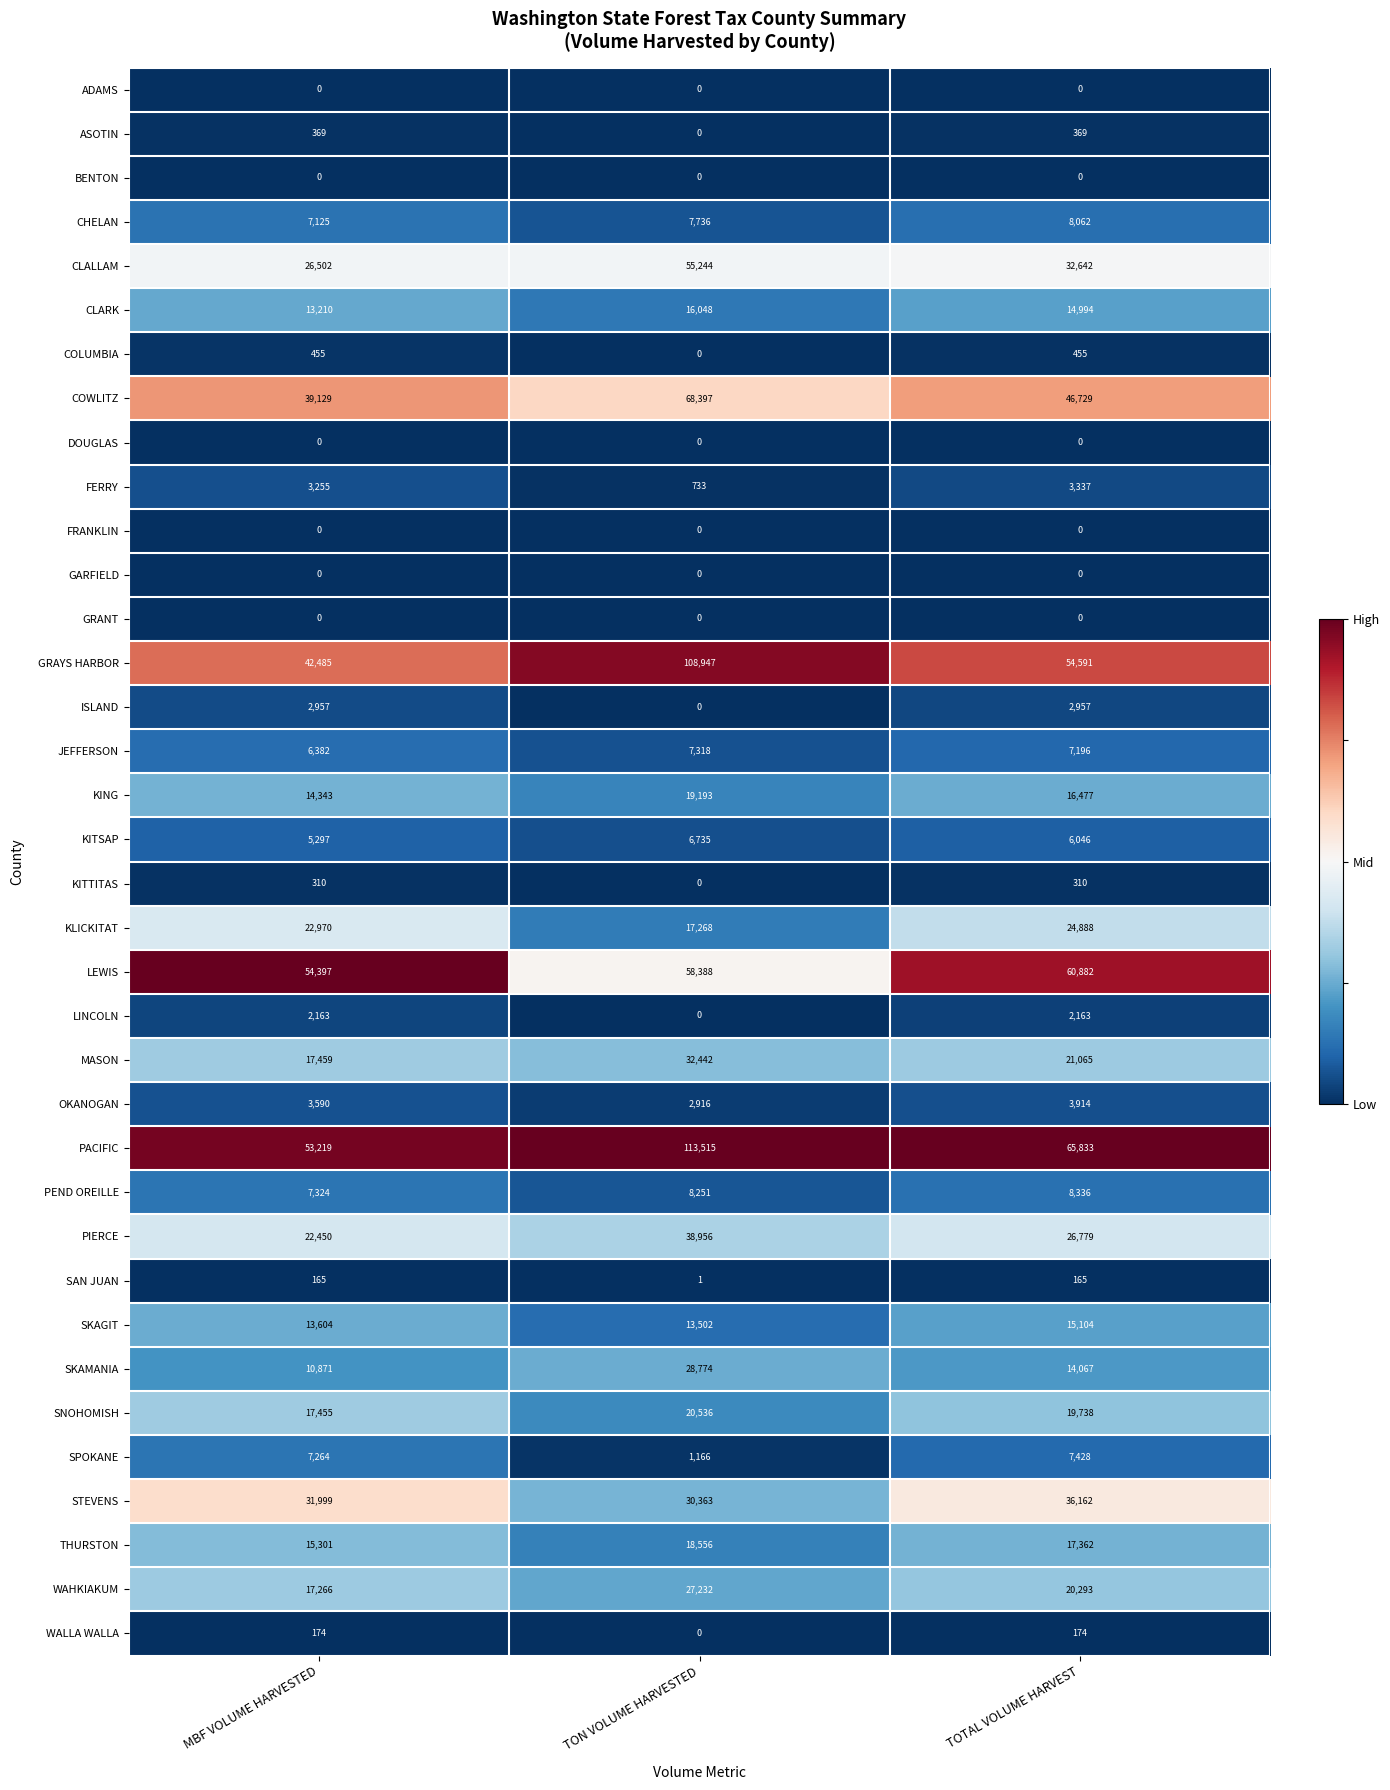

What is the total value across all series at TON VOLUME HARVESTED?

702217